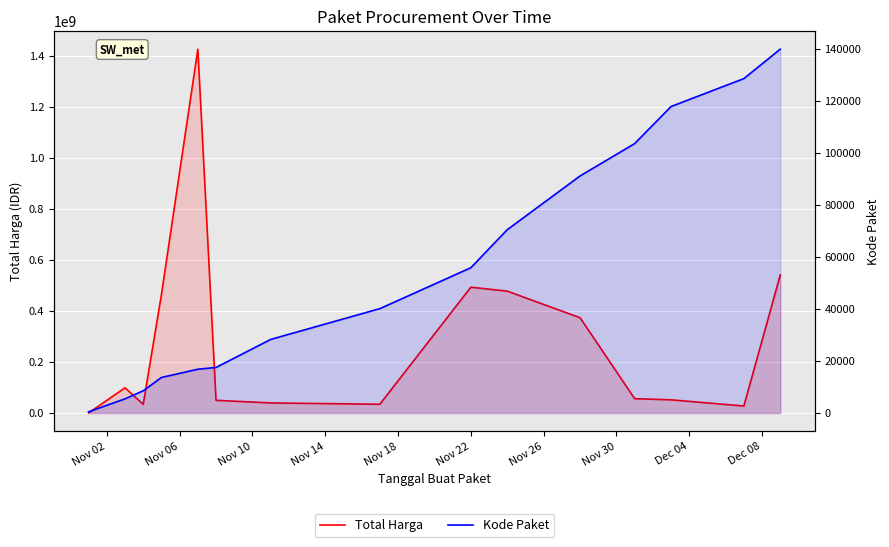

What is the sum of all Kode Paket values?

837847